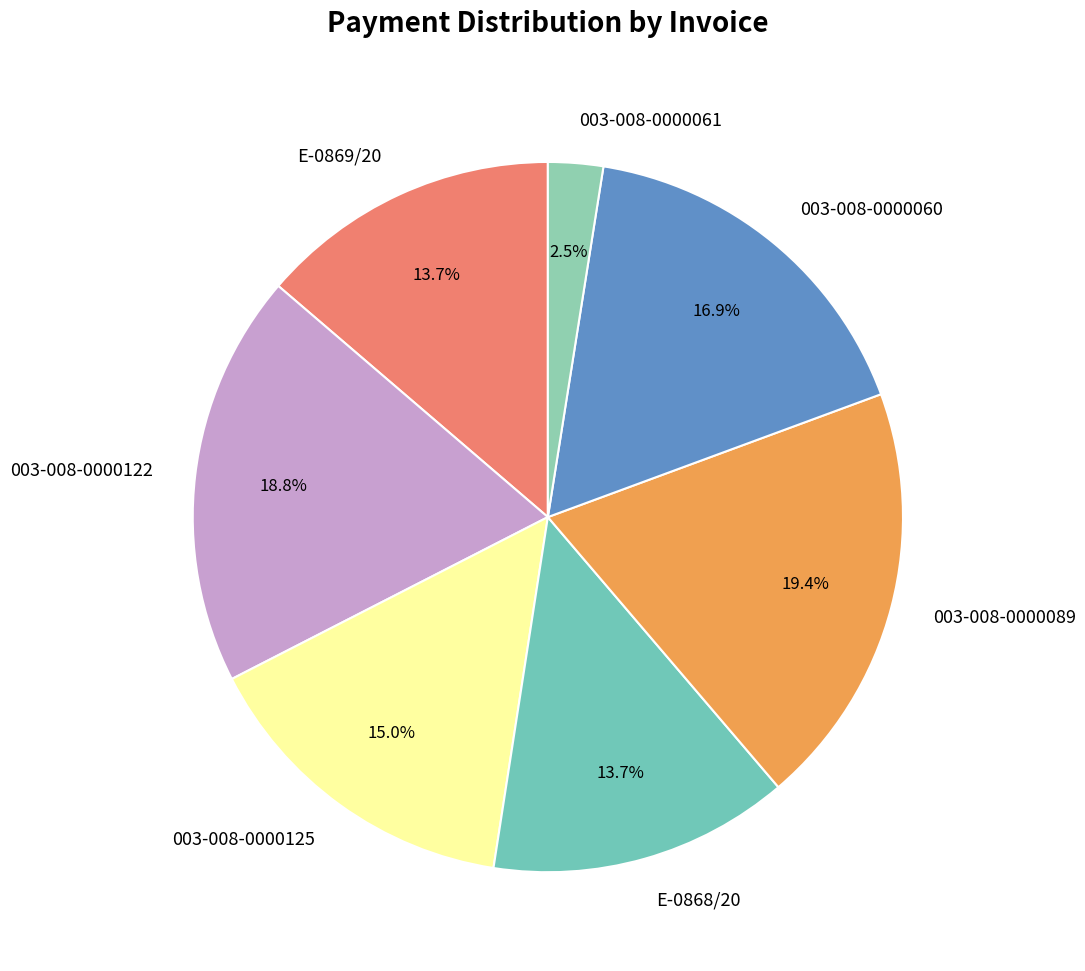

How many slices are in this pie chart?

7